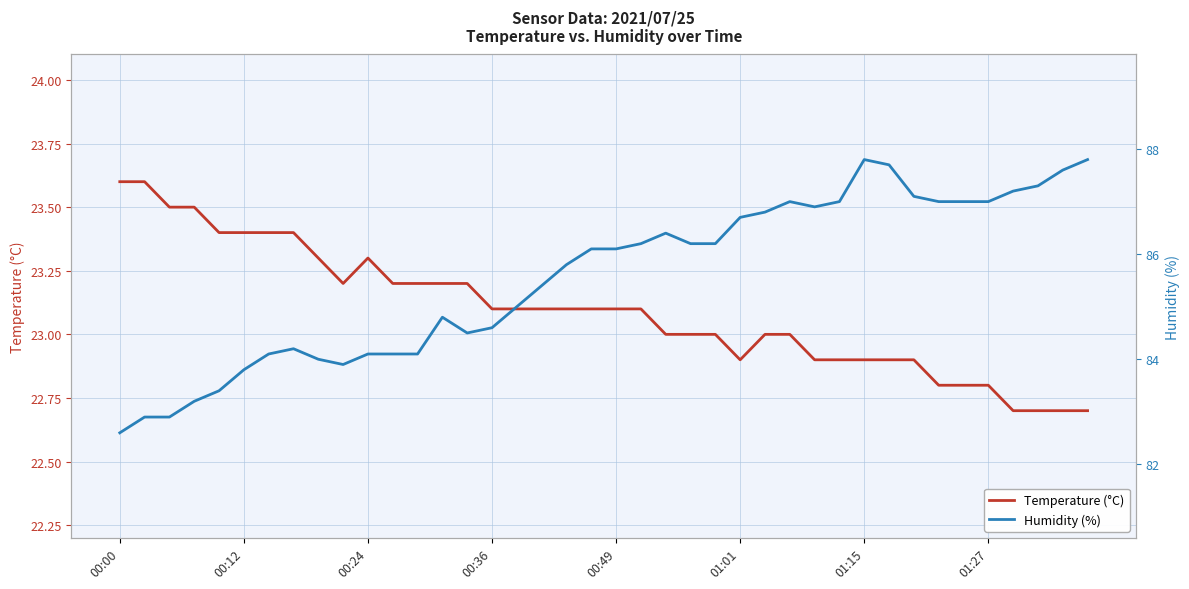

The value of Humidity (%) at 28 is 86.9. True or false?

True